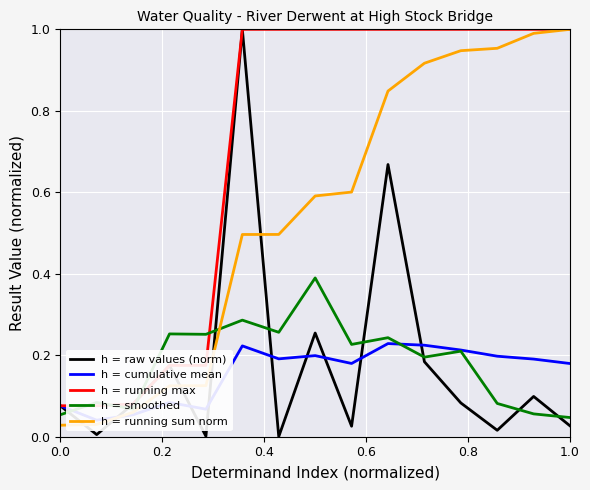

List the series in order of their peak value, highest first.

h = raw values (norm), h = running max, h = running sum norm, h = smoothed, h = cumulative mean